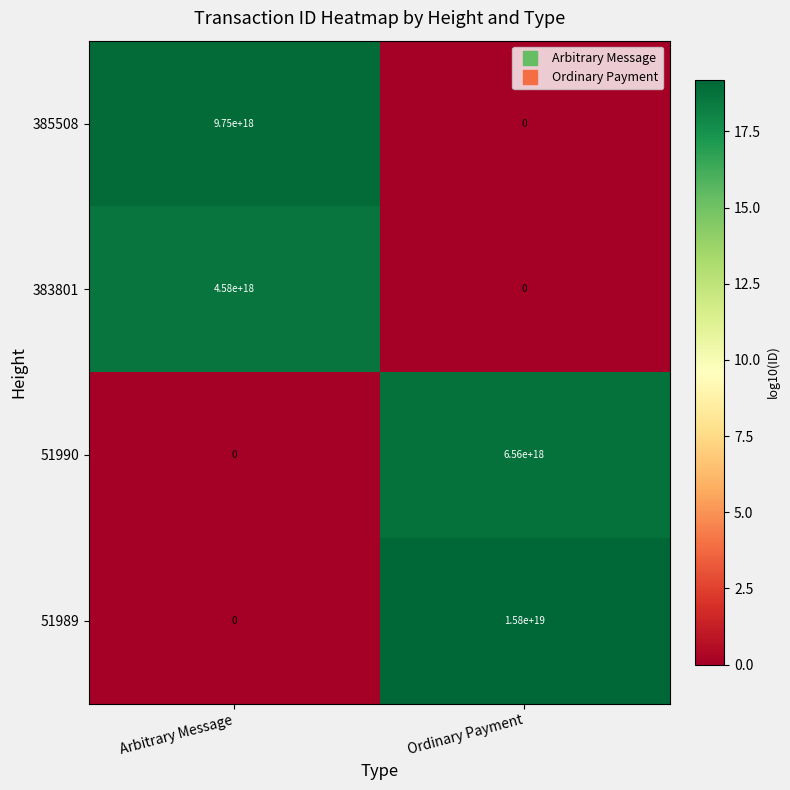

Where is 51989 nearest to the value 7900000000000000000?

Arbitrary Message